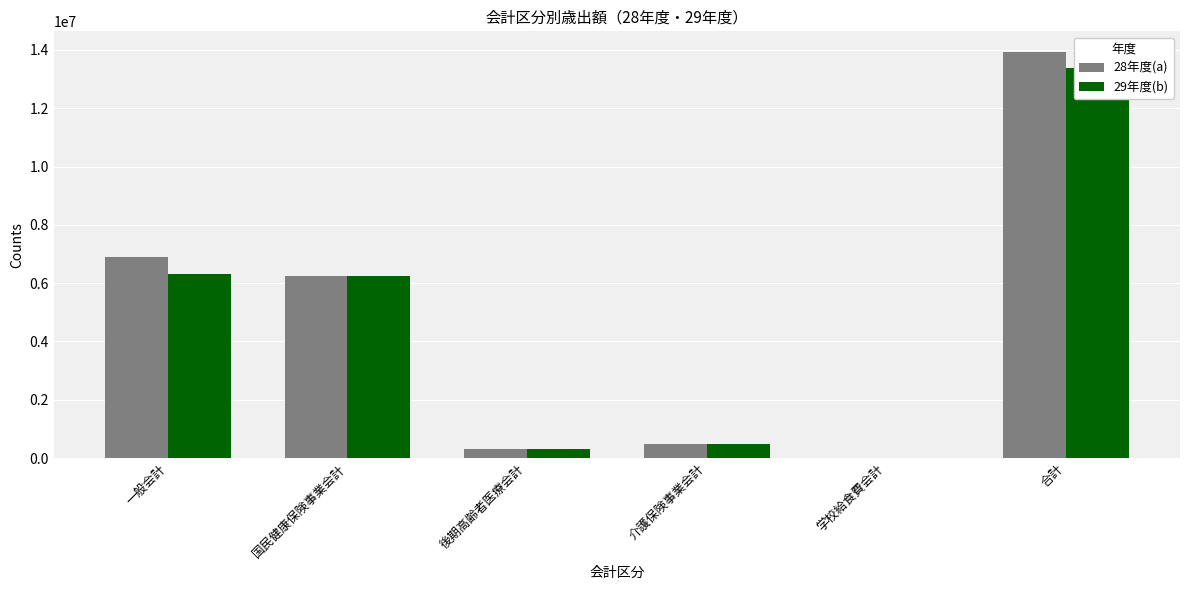

Reading left to right, what are all the values shown in this chart?

28年度(a): 一般会計=6880380	国民健康保険事業会計=6261945	後期高齢者医療会計=322985	介護保険事業会計=472838	学校給食費会計=4482	合計=13942630
29年度(b): 一般会計=6325614	国民健康保険事業会計=6242534	後期高齢者医療会計=325475	介護保険事業会計=466758	学校給食費会計=9962	合計=13370342